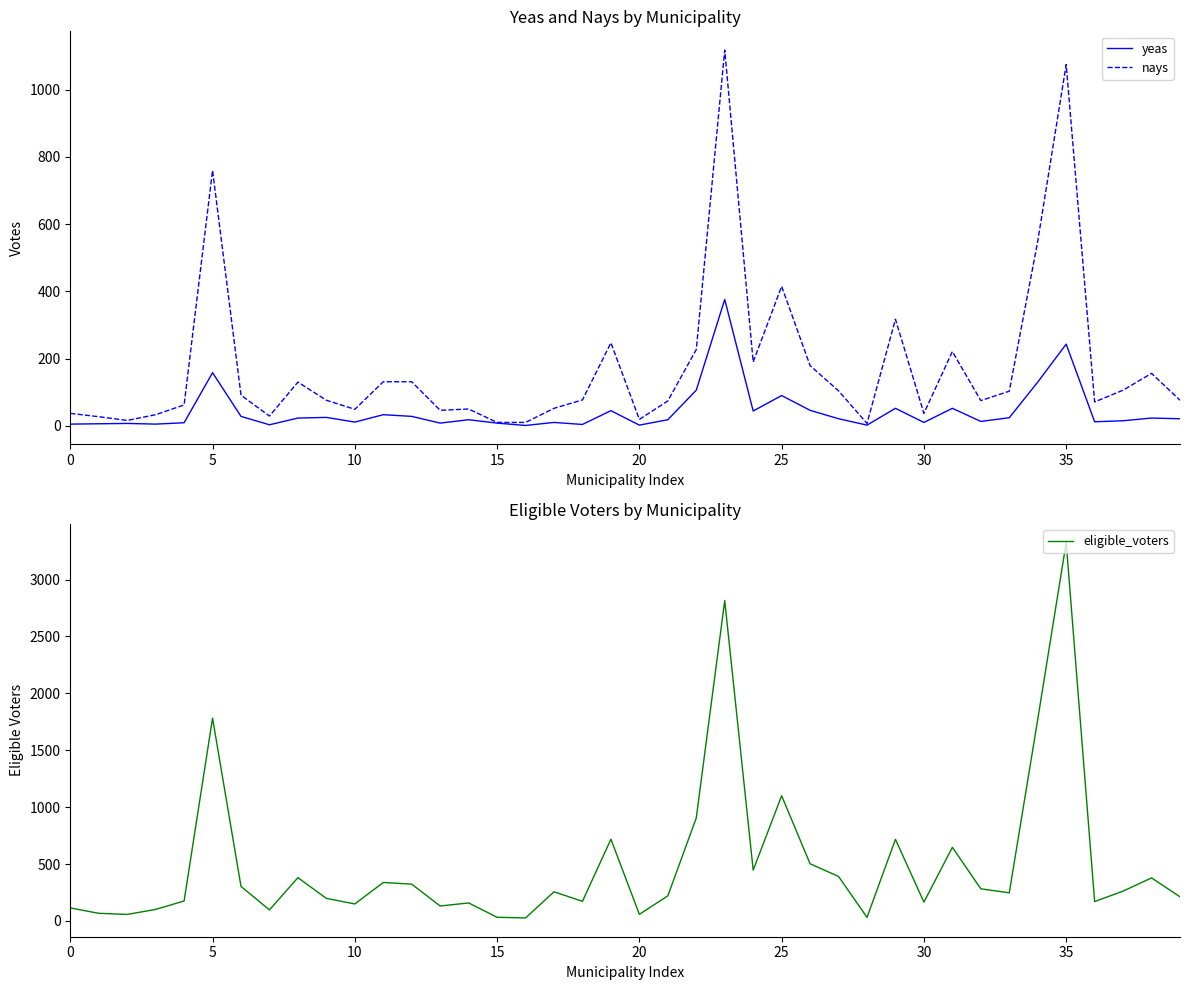

What is the maximum value for eligible_voters?

3325